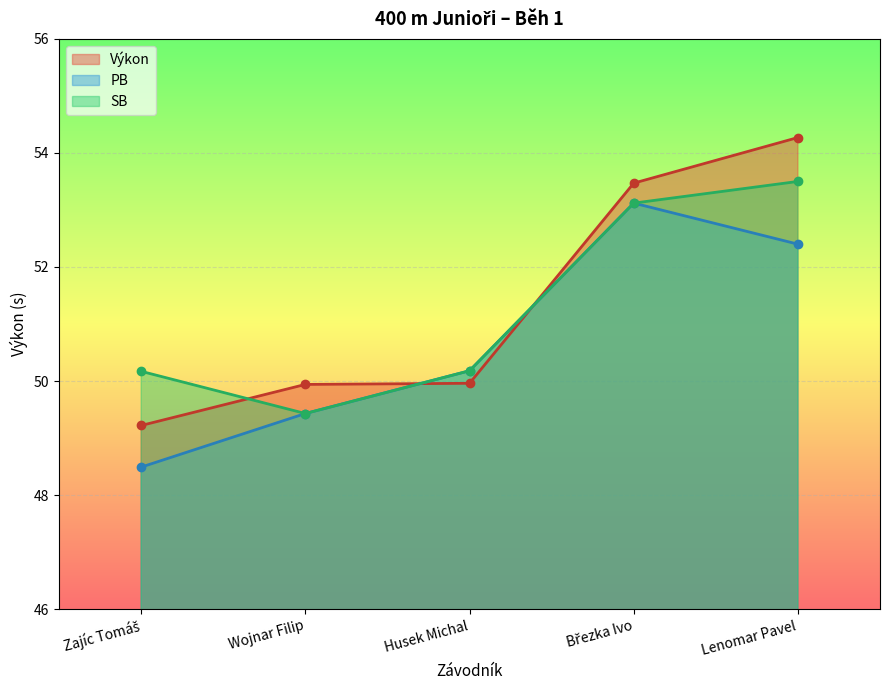

Rank the series at Lenomar Pavel from lowest to highest value.

PB, SB, Výkon